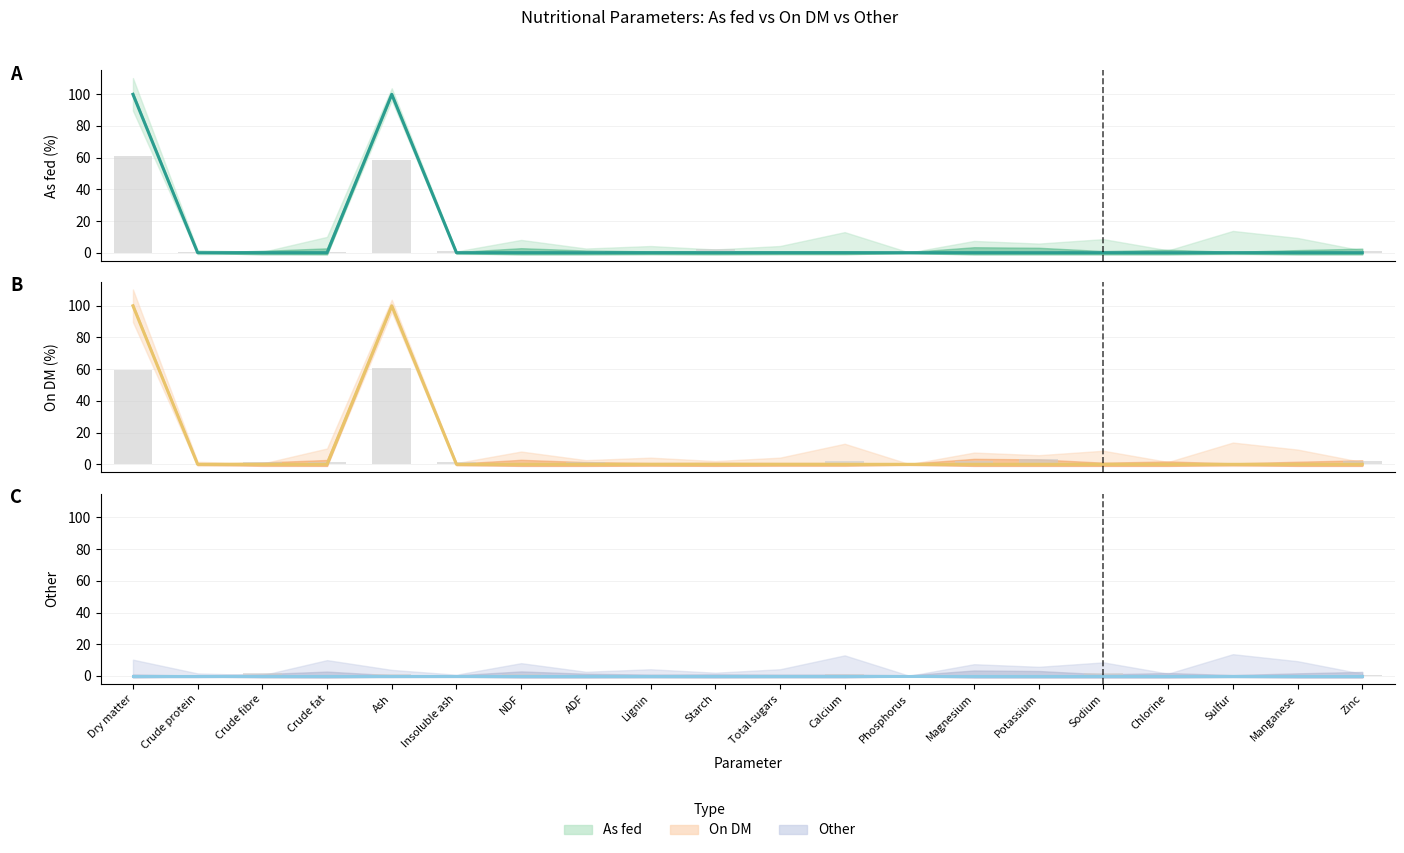

What position from the left is Zinc?

20